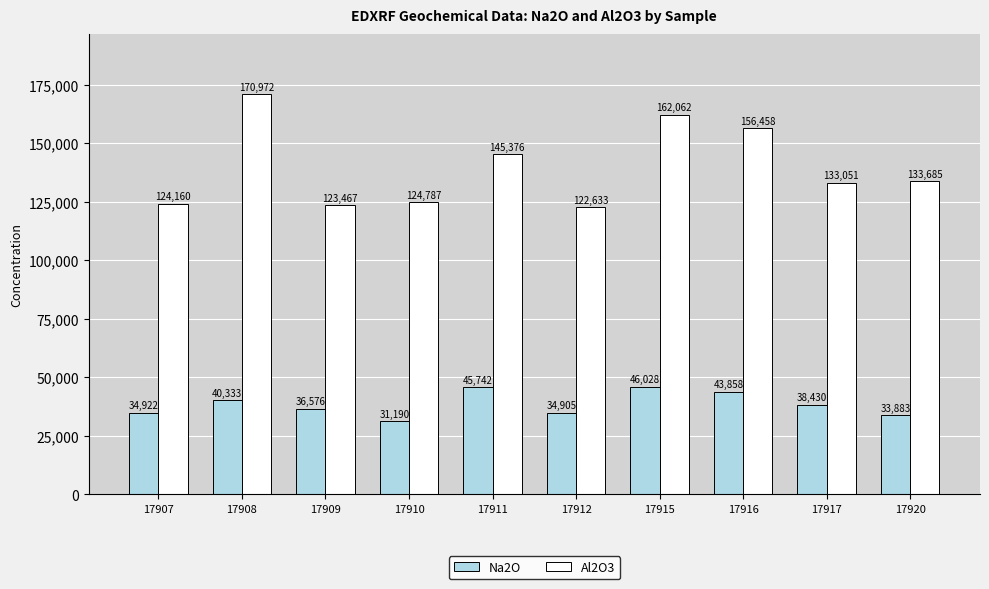

Rank the series by their average value, from lowest to highest.

Na2O, Al2O3